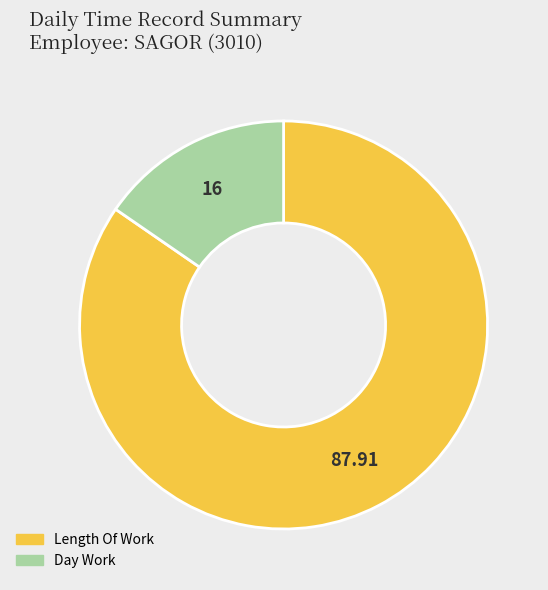

Combined, do Day Work and Length Of Work account for over 50%?

Yes